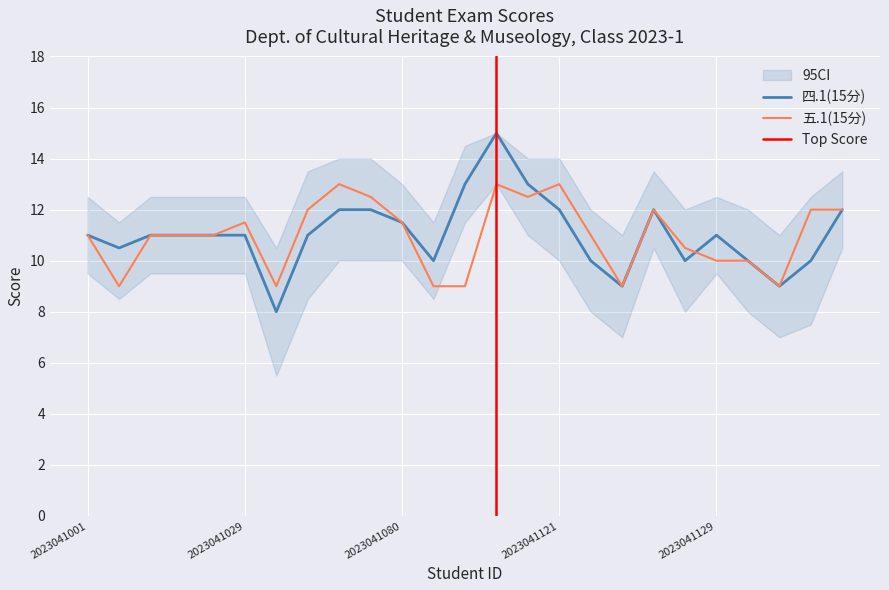

Read the 五.1(15分) value at 2023041019.

11.0